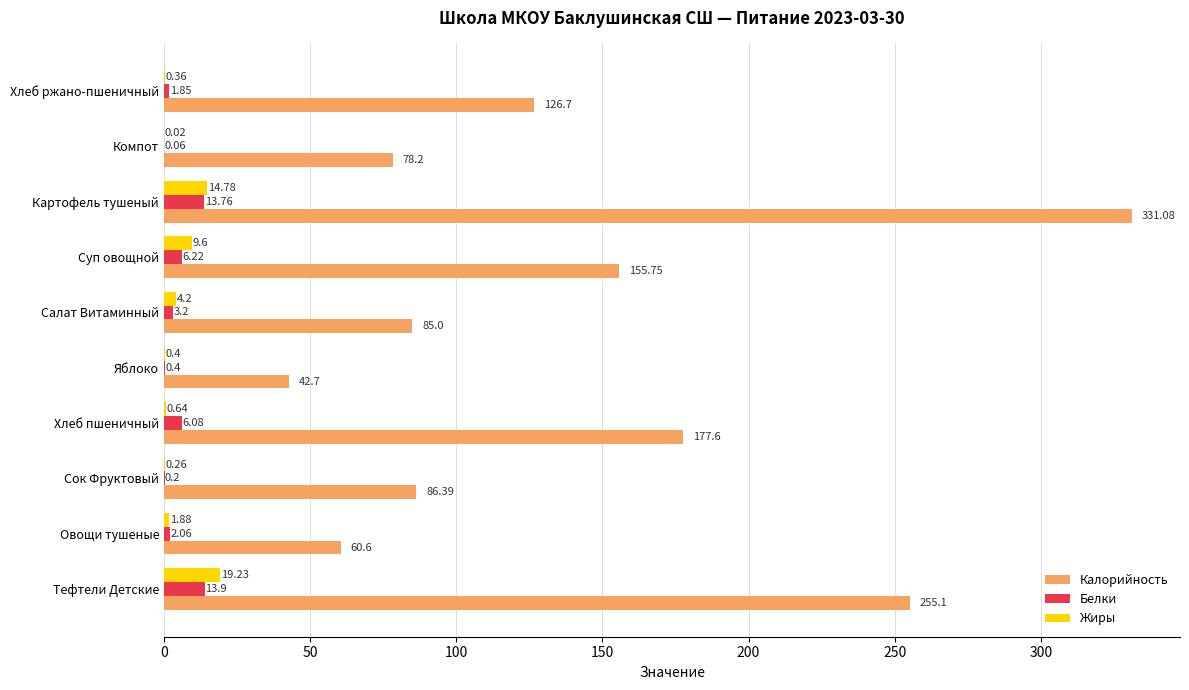

Which series has the largest total across all categories?

Калорийность